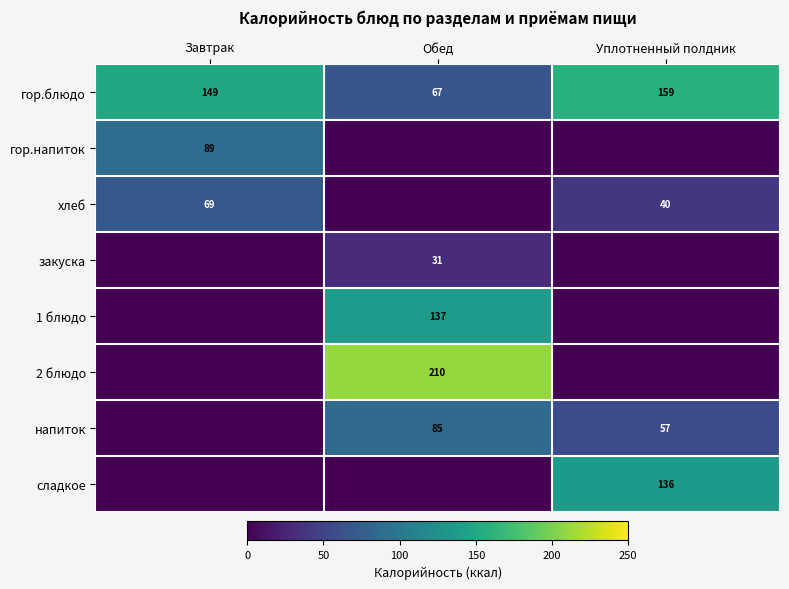

Is it true that 2 блюдо equals 210 at Обед?

True